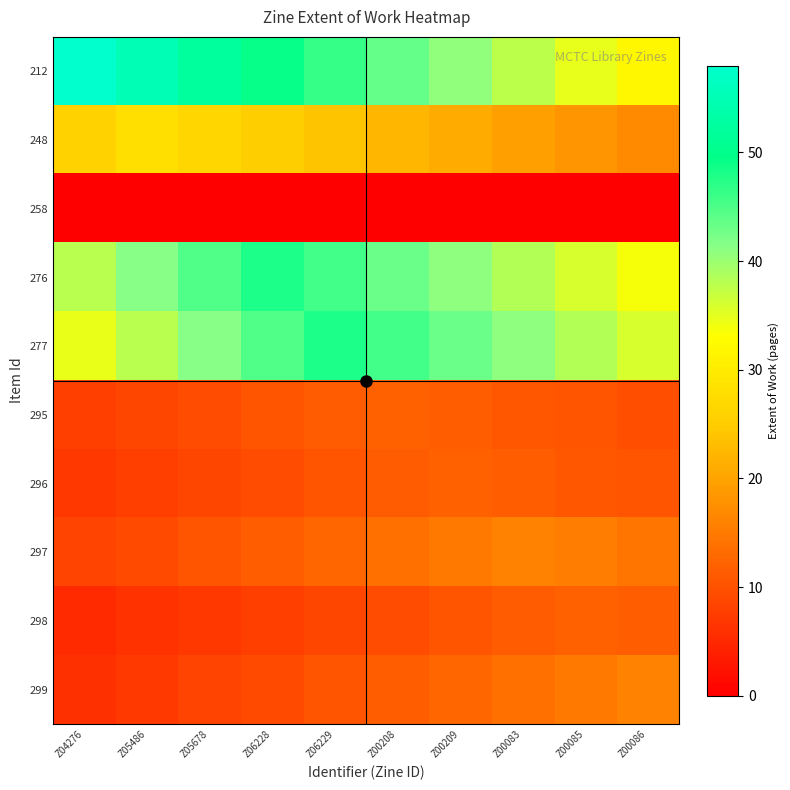

Reading right to left, extract all data points from this chart.

212: Z00086=31.9	Z00085=34.8	Z00083=37.7	Z00209=40.6	Z00208=43.5	Z06229=46.4	Z06228=49.3	Z05678=52.2	Z05486=55.1	Z04276=58.0
248: Z00086=16.8	Z00085=18.2	Z00083=19.6	Z00209=21.0	Z00208=22.4	Z06229=23.8	Z06228=25.2	Z05678=26.6	Z05486=28.0	Z04276=26.0
258: Z00086=0.0	Z00085=0.0	Z00083=0.0	Z00209=0.0	Z00208=0.0	Z06229=0.0	Z06228=0.0	Z05678=0.0	Z05486=0.0	Z04276=0.0
276: Z00086=33.6	Z00085=36.0	Z00083=38.4	Z00209=40.8	Z00208=43.2	Z06229=45.6	Z06228=48.0	Z05678=44.6	Z05486=41.3	Z04276=37.9
277: Z00086=36.0	Z00085=38.4	Z00083=40.8	Z00209=43.2	Z00208=45.6	Z06229=48.0	Z06228=44.6	Z05678=41.3	Z05486=37.9	Z04276=34.6
295: Z00086=9.6	Z00085=10.2	Z00083=10.8	Z00209=11.4	Z00208=12.0	Z06229=11.2	Z06228=10.3	Z05678=9.5	Z05486=8.6	Z04276=7.8
296: Z00086=10.2	Z00085=10.8	Z00083=11.4	Z00209=12.0	Z00208=11.2	Z06229=10.3	Z06228=9.5	Z05678=8.6	Z05486=7.8	Z04276=7.0
297: Z00086=14.4	Z00085=15.2	Z00083=16.0	Z00209=14.9	Z00208=13.8	Z06229=12.6	Z06228=11.5	Z05678=10.4	Z05486=9.3	Z04276=8.2
298: Z00086=11.4	Z00085=12.0	Z00083=11.2	Z00209=10.3	Z00208=9.5	Z06229=8.6	Z06228=7.8	Z05678=7.0	Z05486=6.1	Z04276=5.3
299: Z00086=16.0	Z00085=14.9	Z00083=13.8	Z00209=12.6	Z00208=11.5	Z06229=10.4	Z06228=9.3	Z05678=8.2	Z05486=7.0	Z04276=5.9